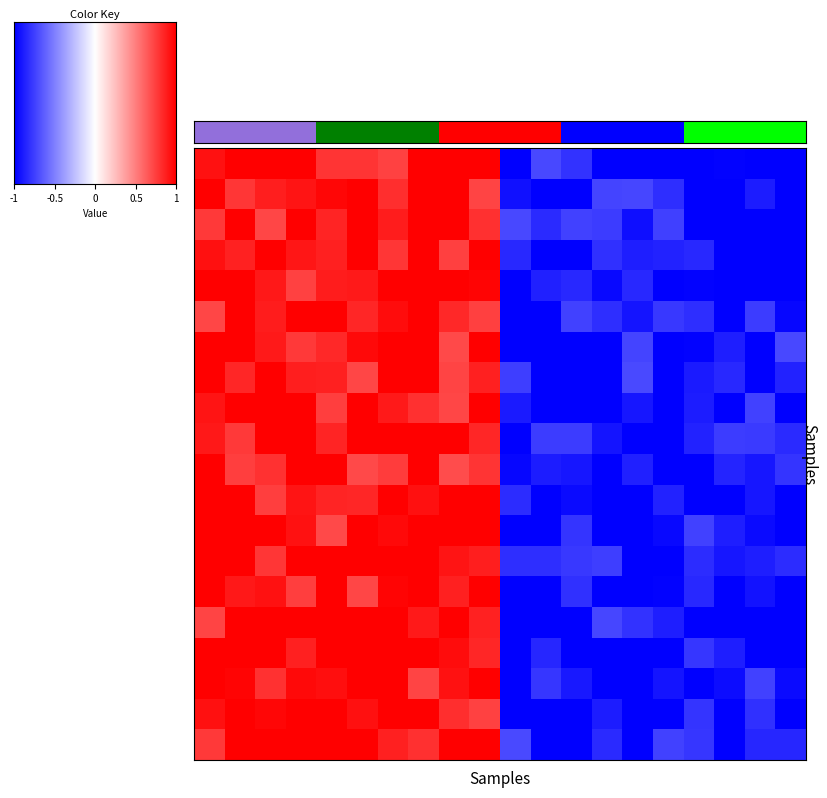

At how many categories does at least one series exceed 0?

20